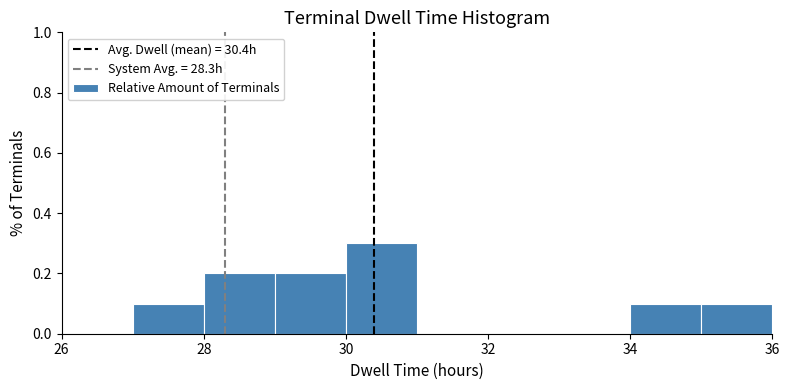

Reading left to right, list every bar in this chart as the range it spans on the x-axis followed by its height. The values are not printed on the chart, so give them approximately, as read against the axis.

26 to 27: 0
27 to 28: 0.1
28 to 29: 0.2
29 to 30: 0.2
30 to 31: 0.3
31 to 32: 0
32 to 33: 0
33 to 34: 0
34 to 35: 0.1
35 to 36: 0.1